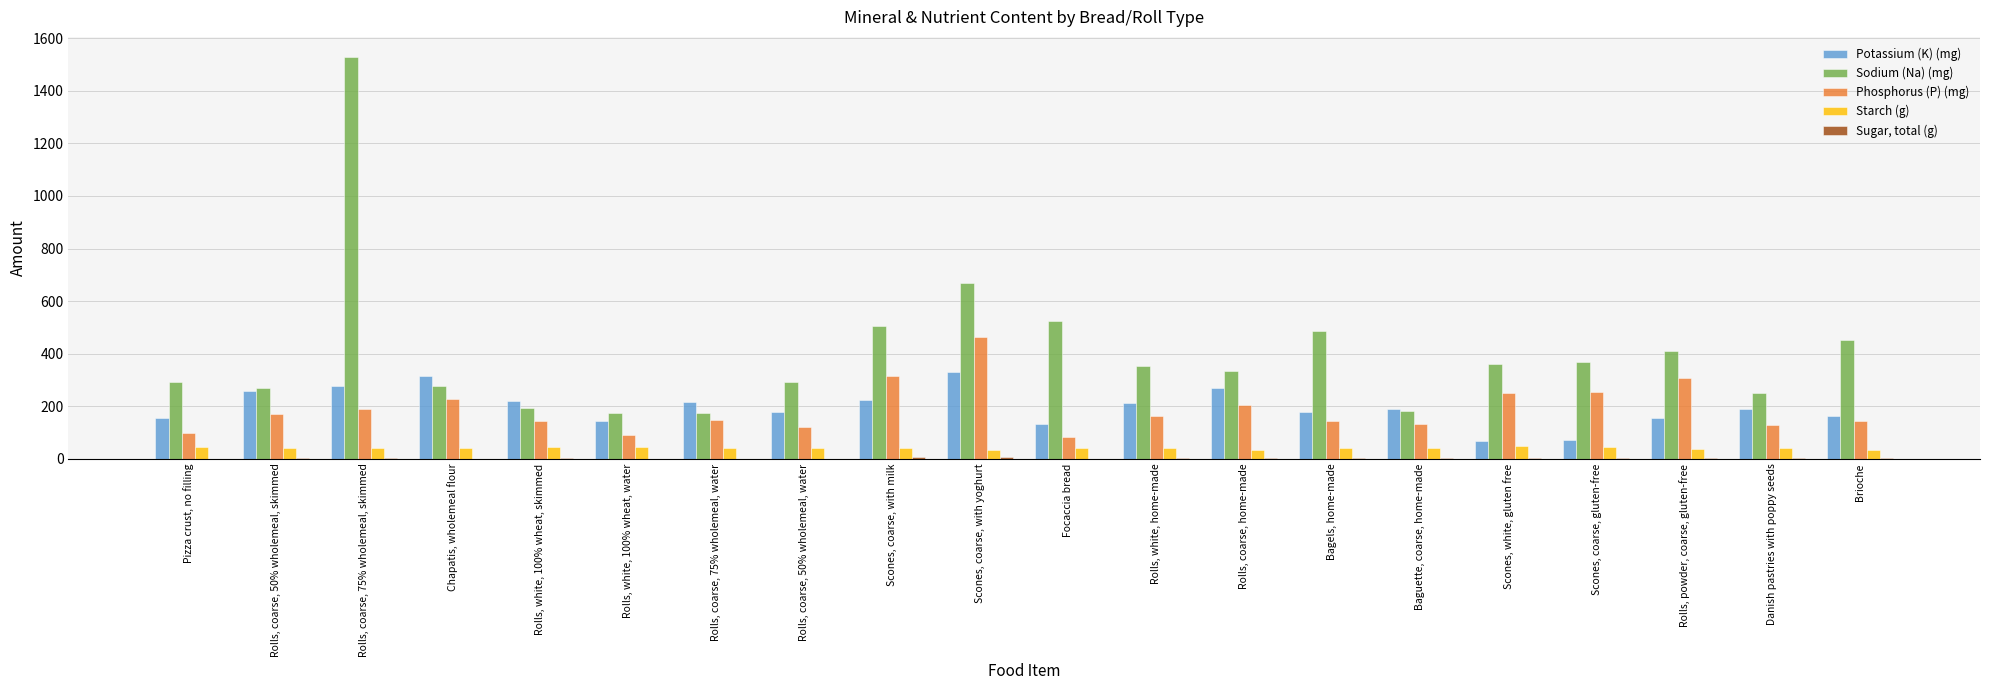

Is it true that Sodium (Na) (mg) equals 524.0 at Focaccia bread?

True